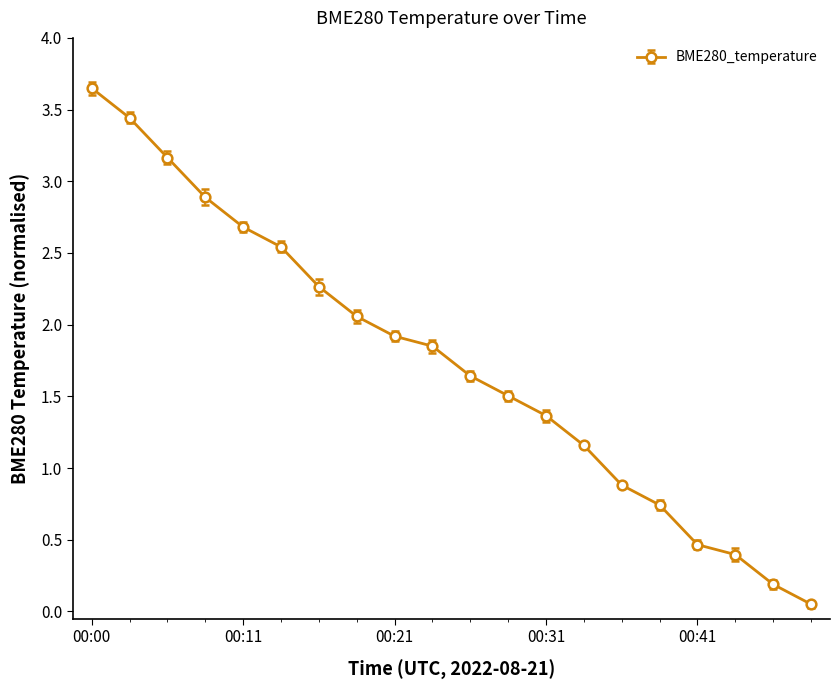

True or false: there are more than 2 points higher than both neighbors.

False